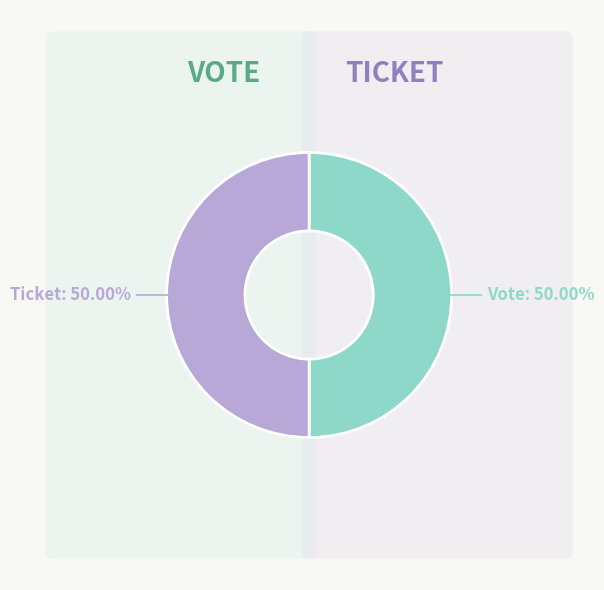

Do Vote and Ticket together represent more than half of the pie?

Yes